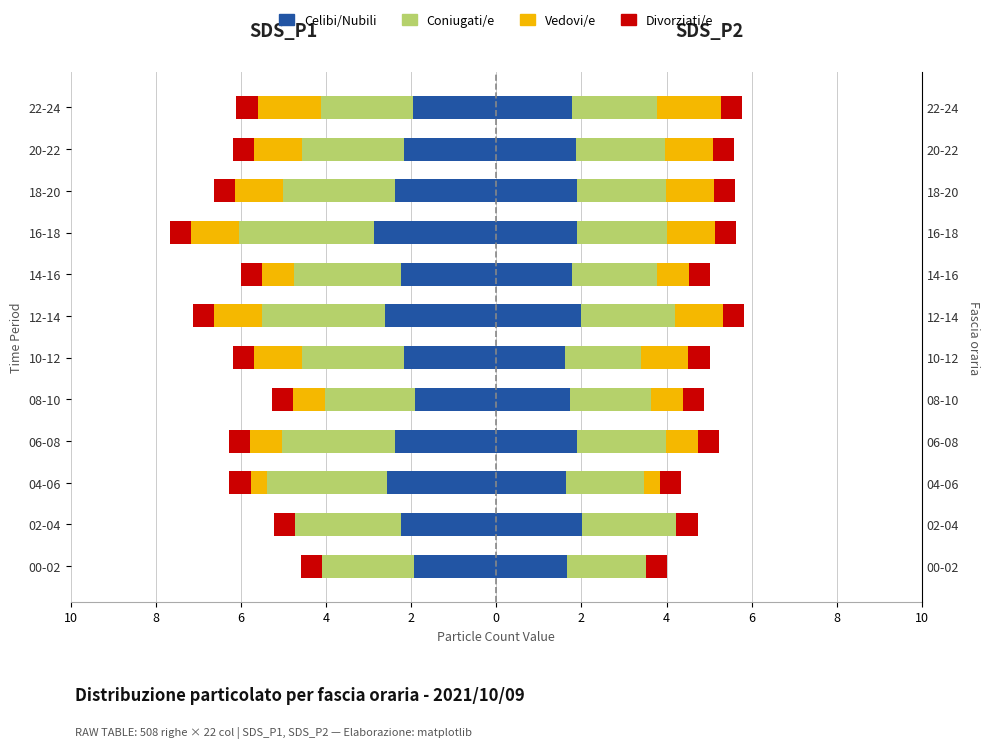

Read the Vedovi/e value at 10-12.

-1.1